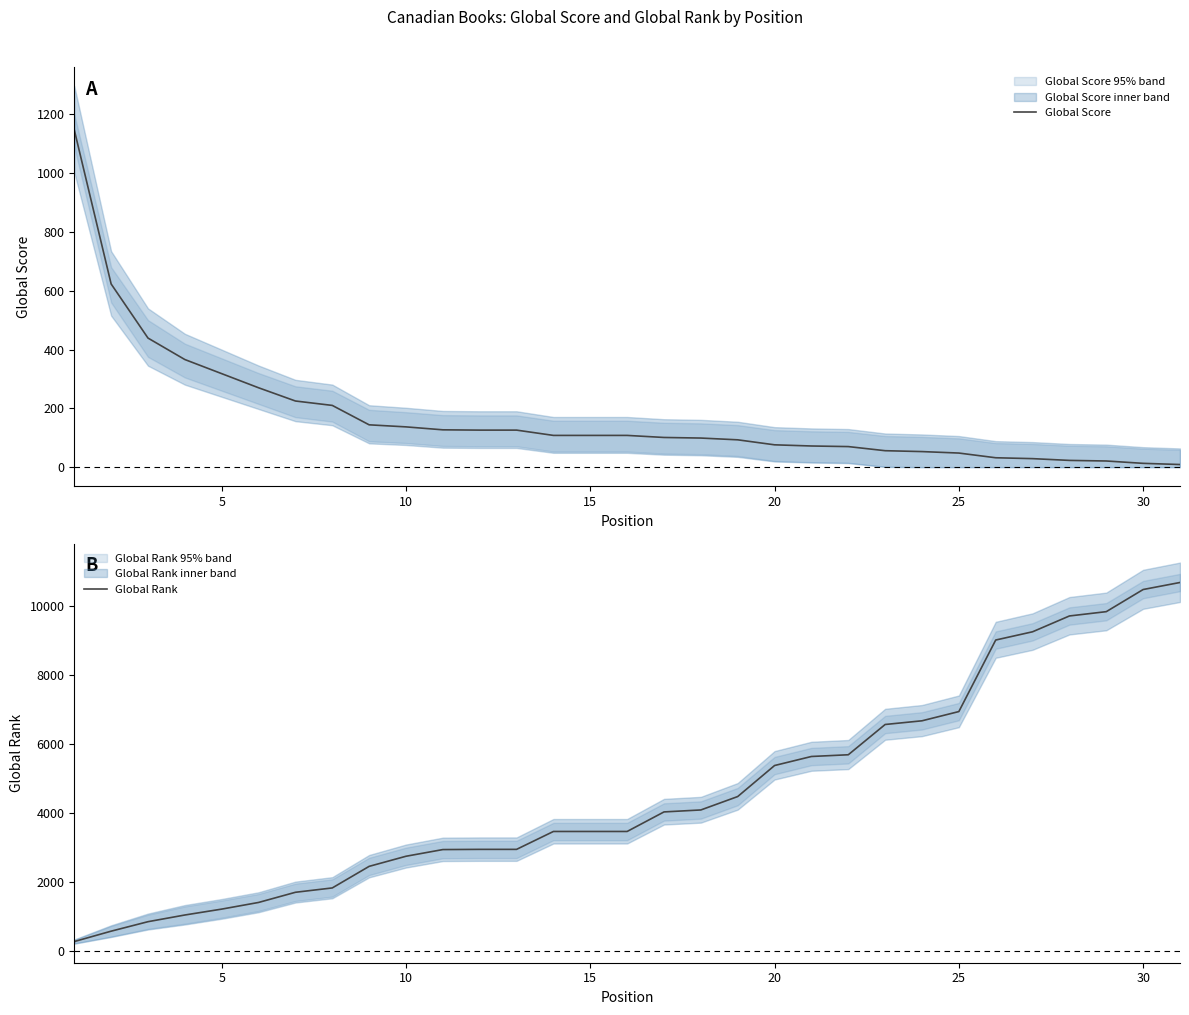

The value of Global Score at 5 is 109. True or false?

False